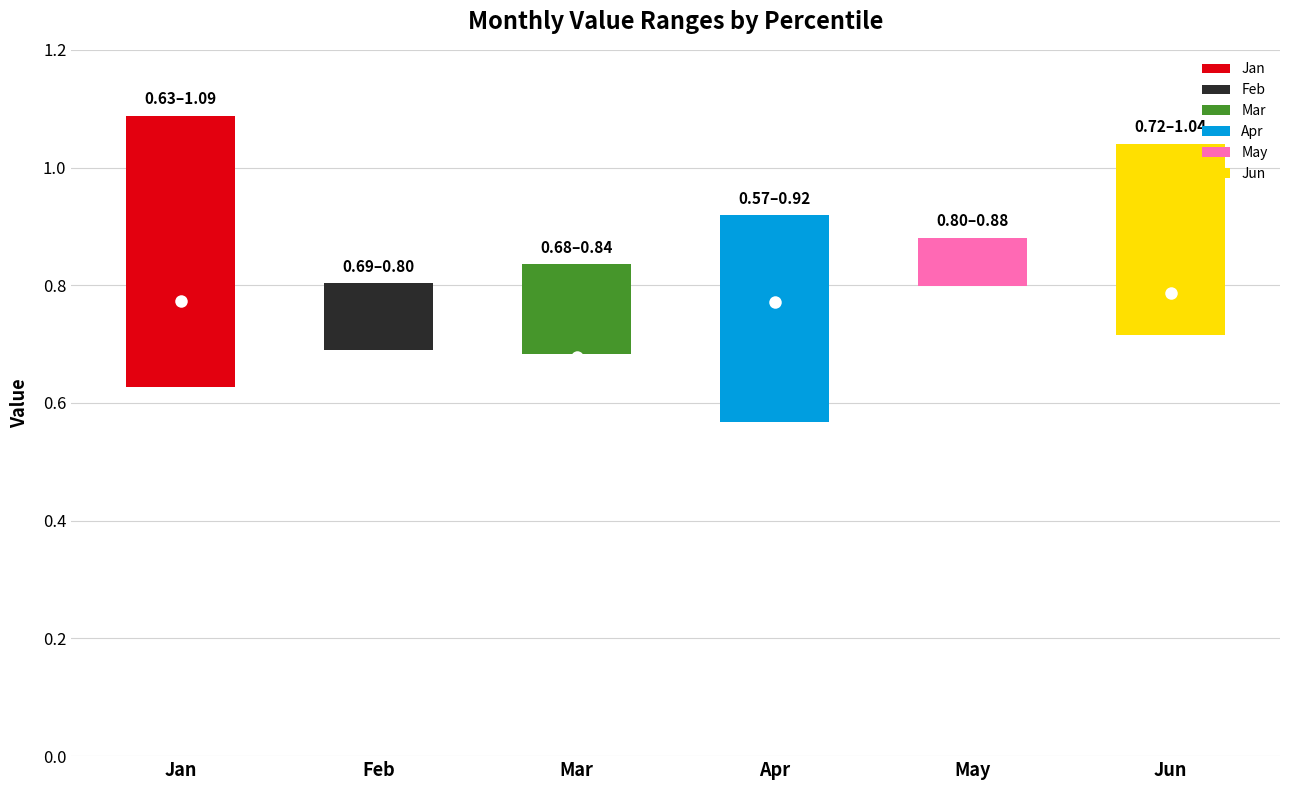

What is the sum of the Apr values at pct15 and pct95?

1.6